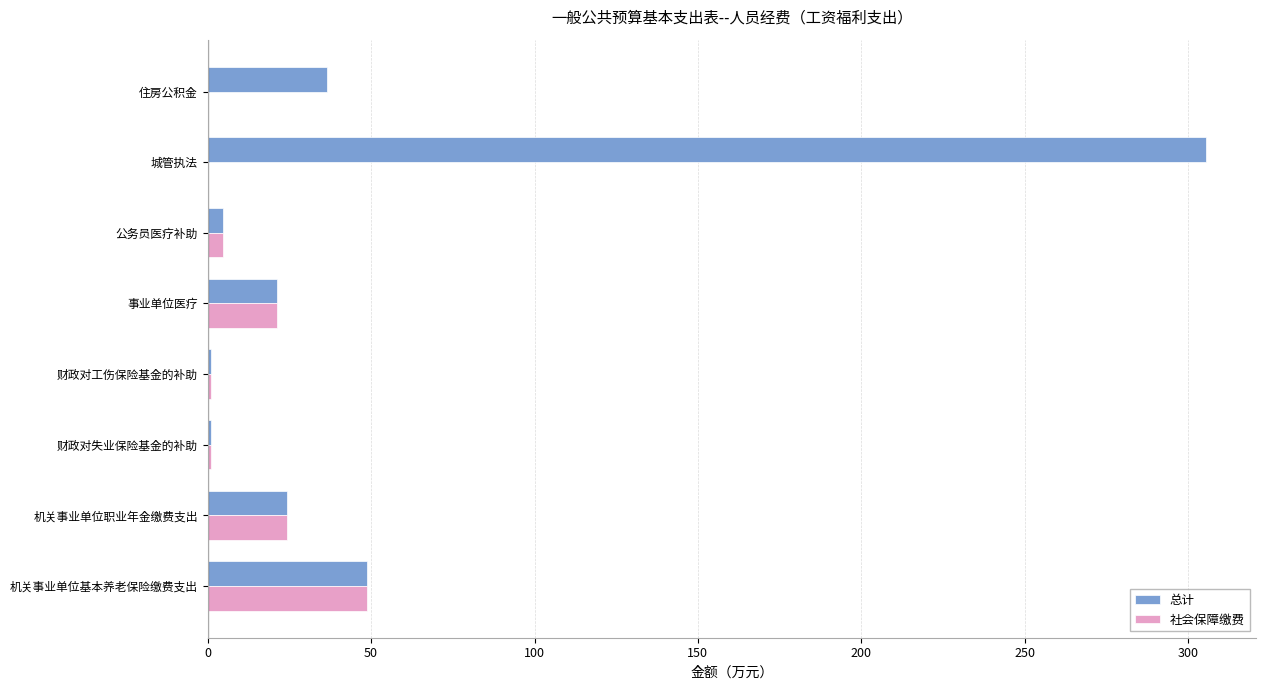

The 总计 series shows 24.4 at 机关事业单位职业年金缴费支出. True or false?

True